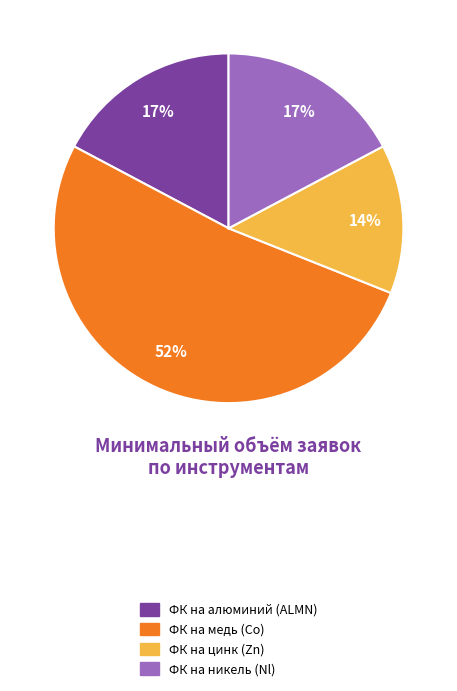

Which slice is the smallest?

ФК на цинк (Zn)